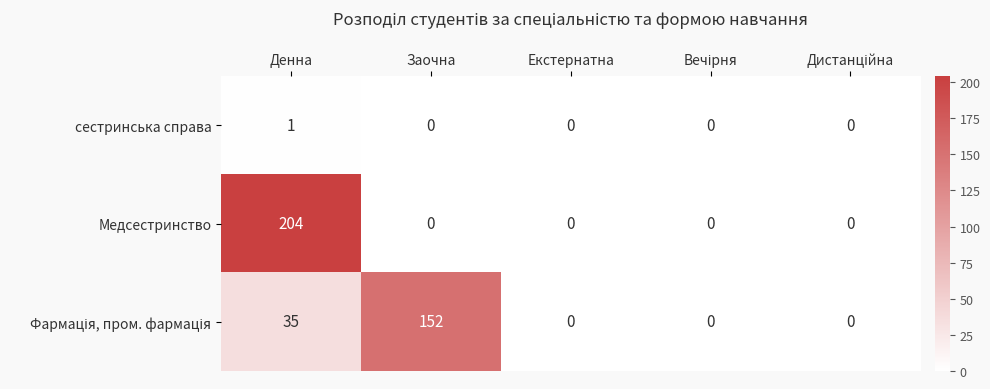

What is the sum of all Медсестринство values?

204